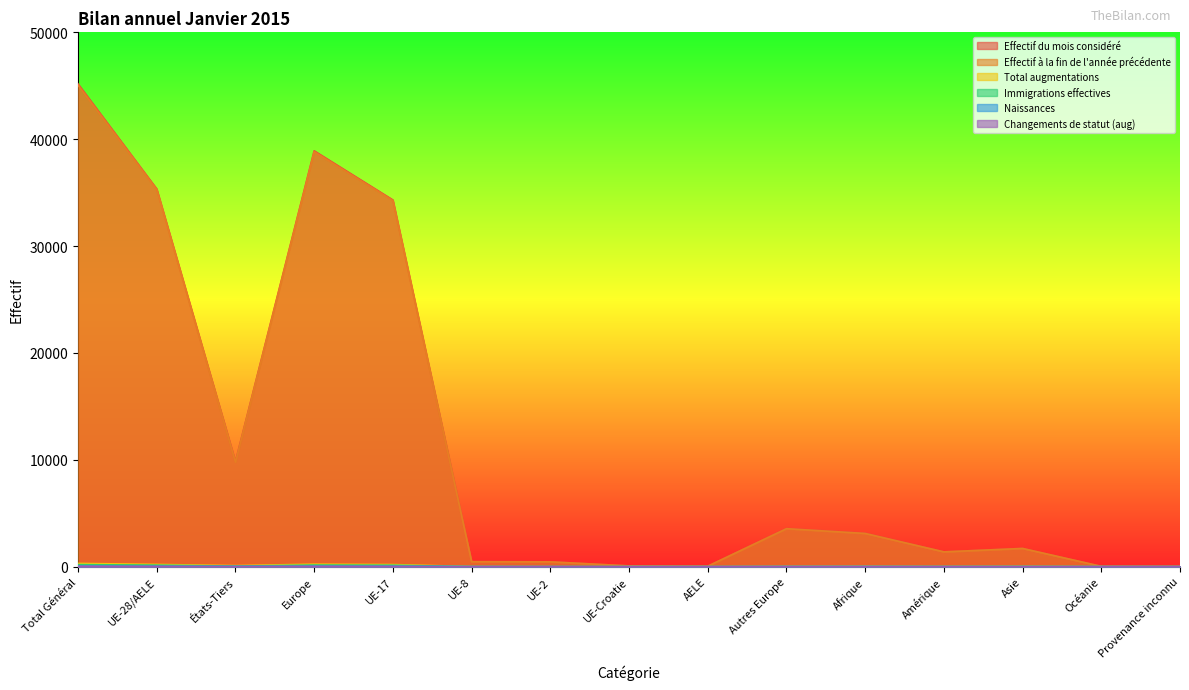

Reading left to right, what are all the values shown in this chart?

Effectif du mois considéré: Total Général=45175	UE-28/AELE=35346	États-Tiers=9829	Europe=38911	UE-17=34315	UE-8=467	UE-2=453	UE-Croatie=70	AELE=41	Autres Europe=3565	Afrique=3130	Amérique=1385	Asie=1709	Océanie=25	Provenance inconnu=15
Effectif à la fin de l'année précédente: Total Général=45062	UE-28/AELE=35282	États-Tiers=9780	Europe=38832	UE-17=34259	UE-8=464	UE-2=448	UE-Croatie=70	AELE=41	Autres Europe=3550	Afrique=3105	Amérique=1382	Asie=1701	Océanie=27	Provenance inconnu=15
Total augmentations: Total Général=302	UE-28/AELE=207	États-Tiers=95	Europe=229	UE-17=195	UE-8=9	UE-2=3	UE-Croatie=0	AELE=0	Autres Europe=22	Afrique=34	Amérique=12	Asie=27	Océanie=0	Provenance inconnu=0
Immigrations effectives: Total Général=188	UE-28/AELE=138	États-Tiers=50	Europe=147	UE-17=131	UE-8=6	UE-2=1	UE-Croatie=0	AELE=0	Autres Europe=9	Afrique=15	Amérique=10	Asie=16	Océanie=0	Provenance inconnu=0
Naissances: Total Général=54	UE-28/AELE=38	États-Tiers=16	Europe=46	UE-17=36	UE-8=2	UE-2=0	UE-Croatie=0	AELE=0	Autres Europe=8	Afrique=6	Amérique=1	Asie=1	Océanie=0	Provenance inconnu=0
Changements de statut (aug): Total Général=29	UE-28/AELE=19	États-Tiers=10	Europe=22	UE-17=17	UE-8=0	UE-2=2	UE-Croatie=0	AELE=0	Autres Europe=3	Afrique=5	Amérique=1	Asie=1	Océanie=0	Provenance inconnu=0